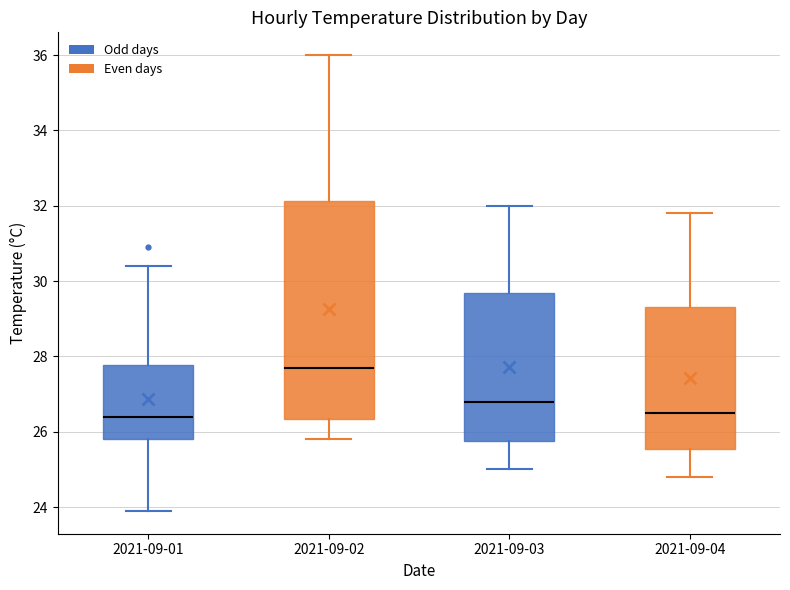

Reading left to right, read every box against the y-axis: the position of its median line, the range the box covers, and the ends of its whiskers. The values are not printed on the chart, so give them approximately, as read against the axis.

2021-09-01: median 26.4, box 25.8 to 27.8, whiskers 24.0 to 30.4
2021-09-02: median 27.8, box 26.4 to 32.2, whiskers 25.8 to 36.0
2021-09-03: median 26.8, box 25.8 to 29.6, whiskers 25.0 to 32.0
2021-09-04: median 26.6, box 25.6 to 29.4, whiskers 24.8 to 31.8